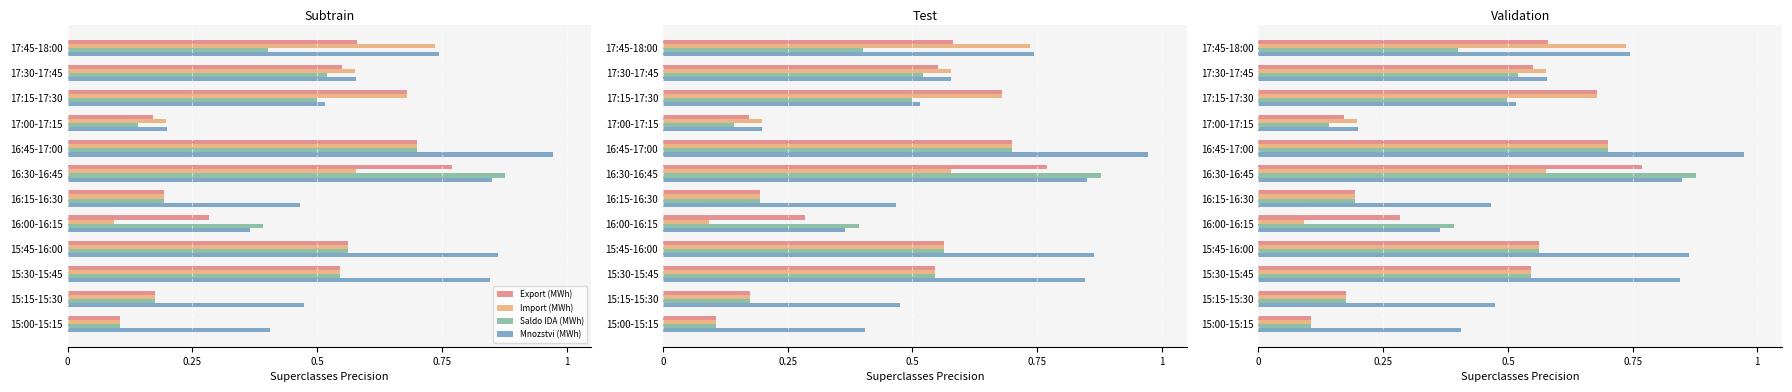

The Saldo IDA (MWh) series shows 0.5 at 17:30-17:45. True or false?

True